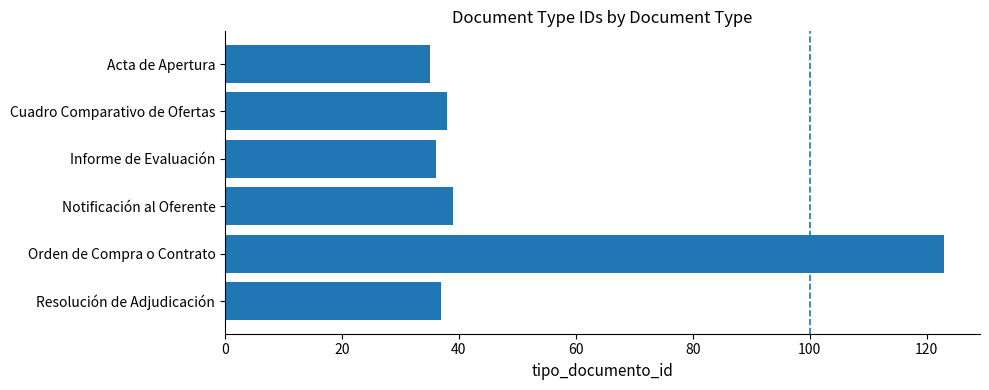

Reading bottom to top, list all the values displayed in this chart.

37	123	39	36	38	35